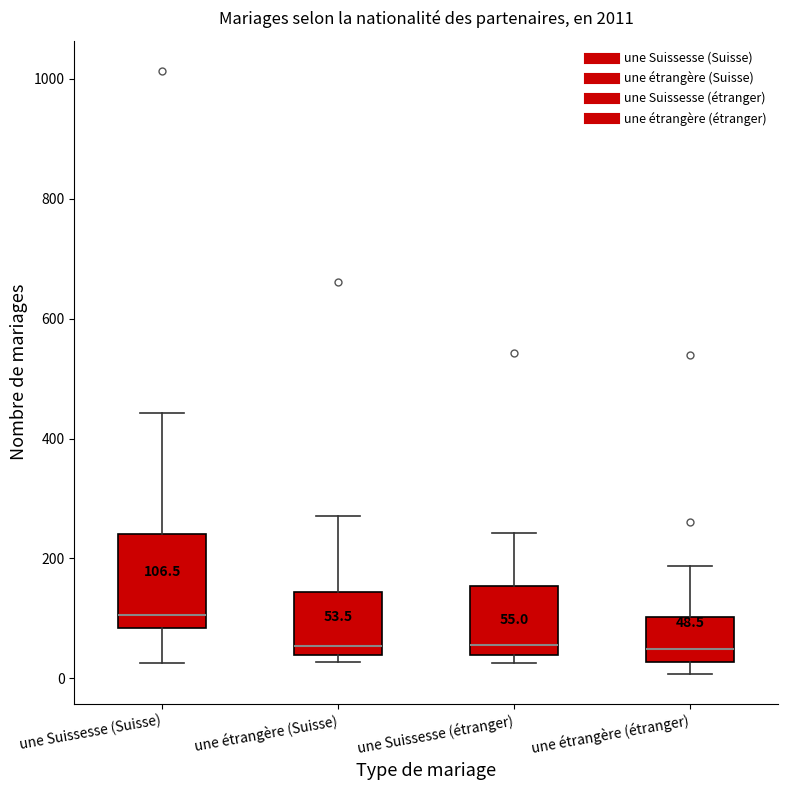

Which box is the tallest, from its lower edge to its upper edge?

une Suissesse (Suisse)